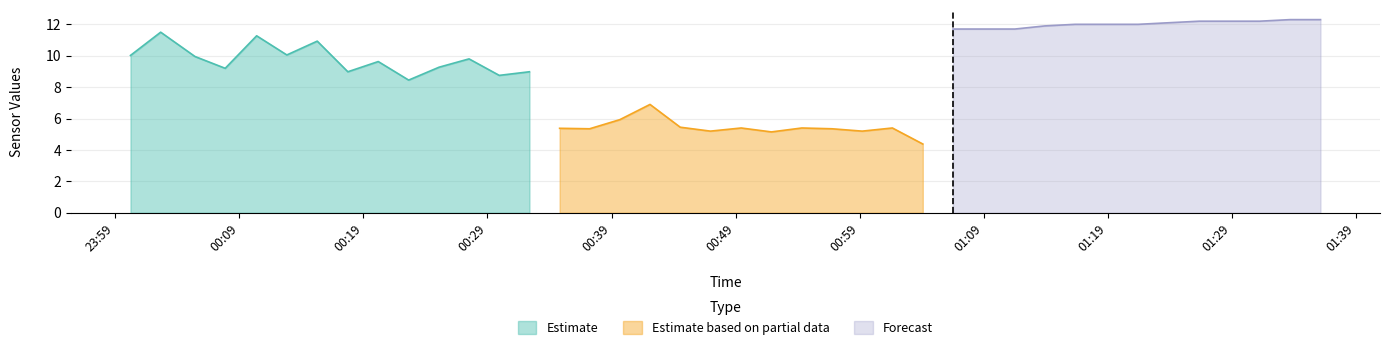

What is the highest value of the Estimate series?

11.5